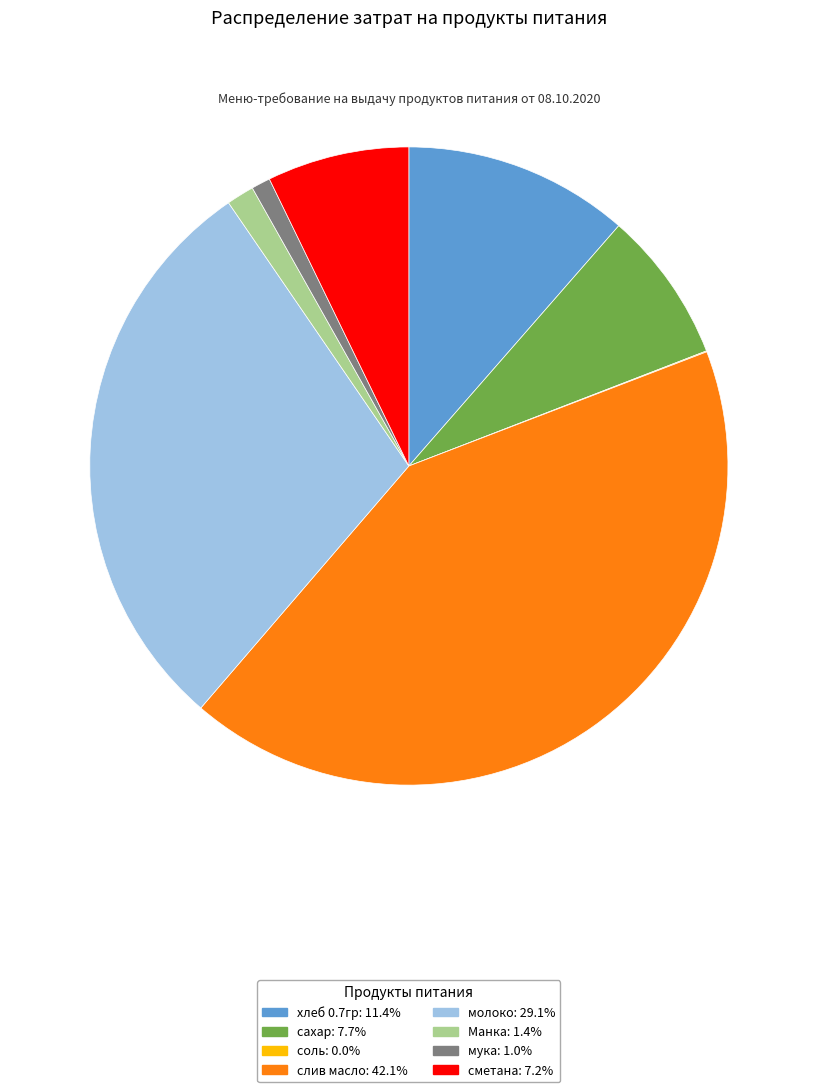

Does хлеб 0.7гр: 11.4% represent more than half of the total?

No